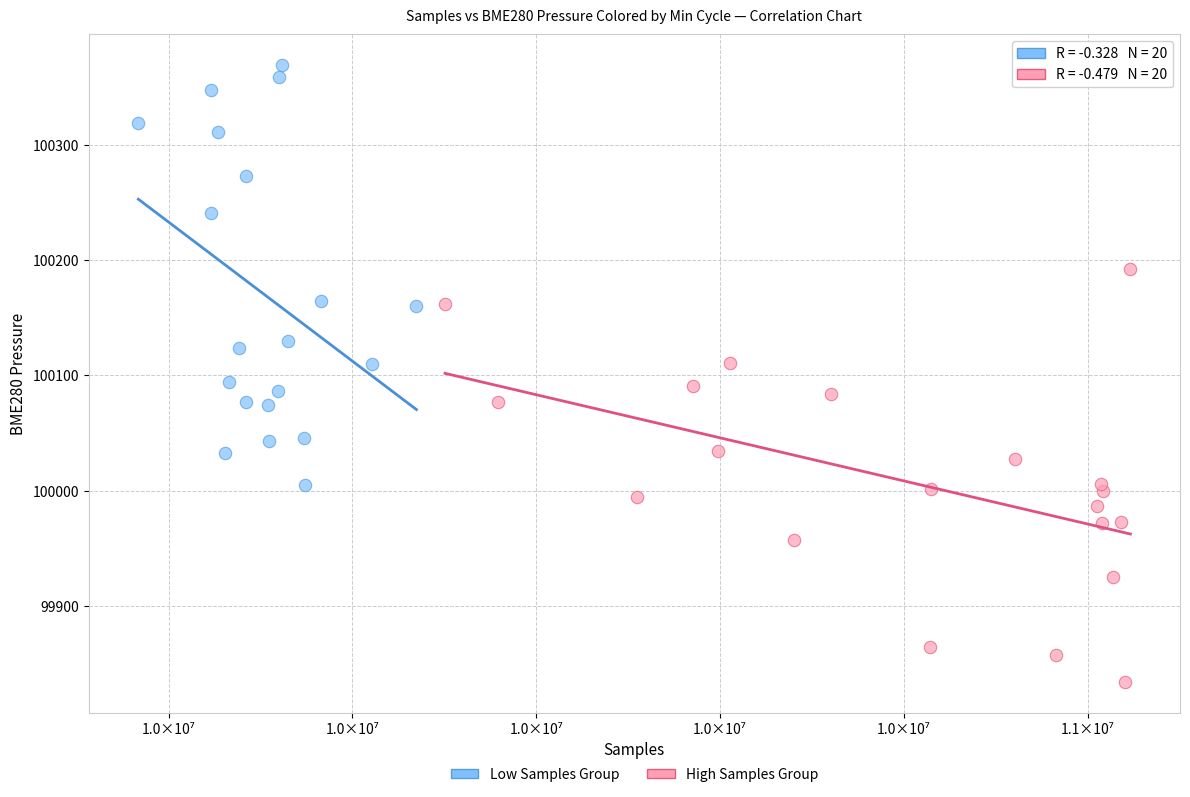

Which series reaches the maximum Y coordinate?

Low Samples Group